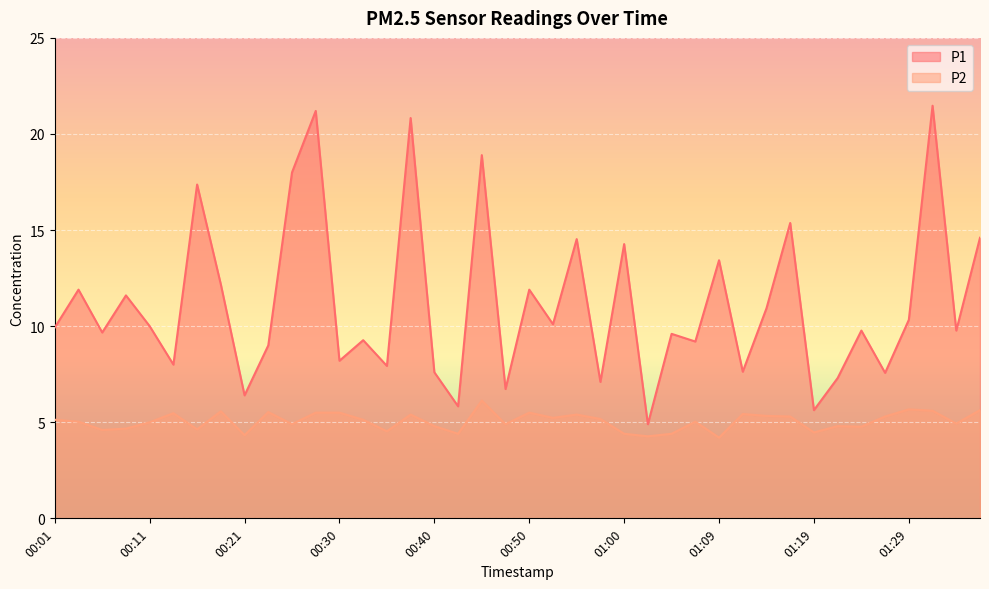

List the series in order of their overall mean, highest first.

P1, P2